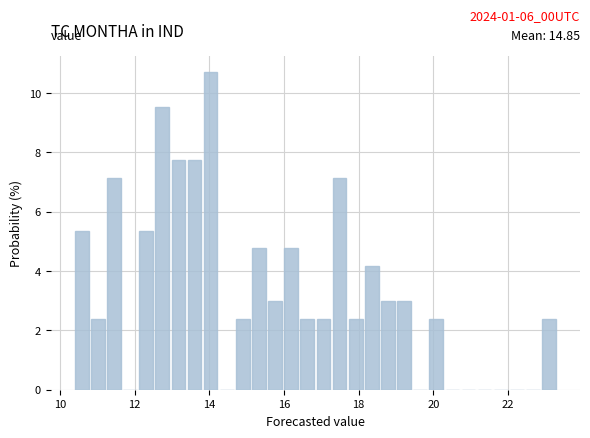

Around what value on the x-axis is the tallest bar? Give the approximate position of its centre, as read against the axis.

14.0